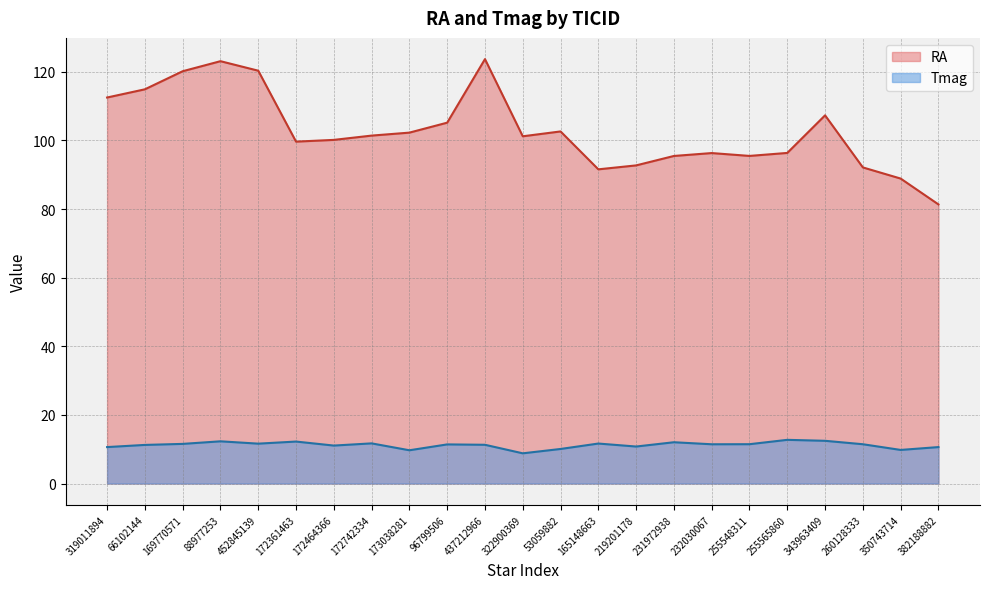

What is the ratio of the value at 350743714 to the value at 172361463?

0.8